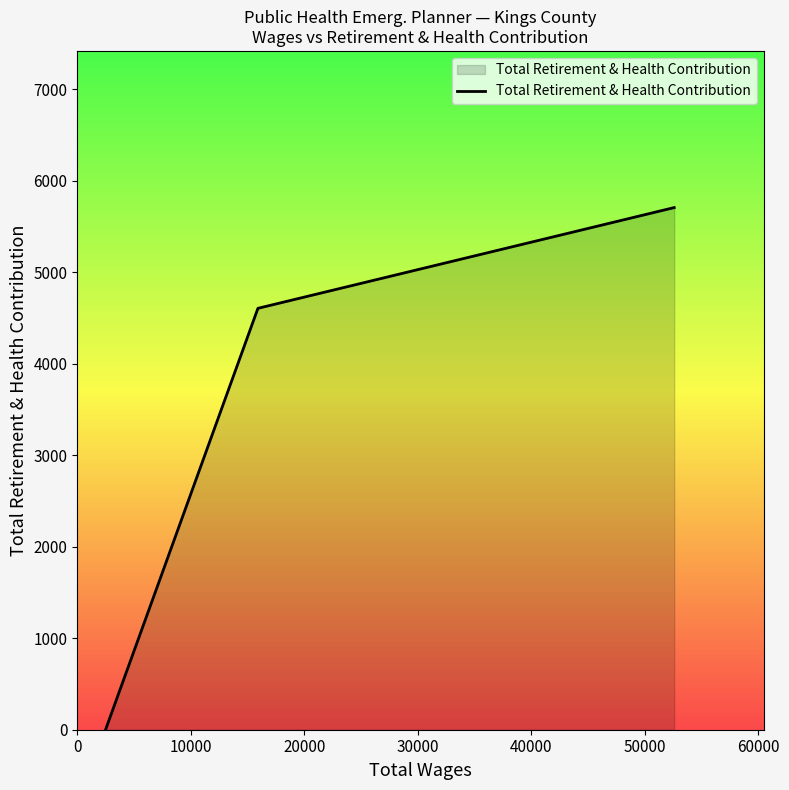

How many values are between 0 and 5706?

3